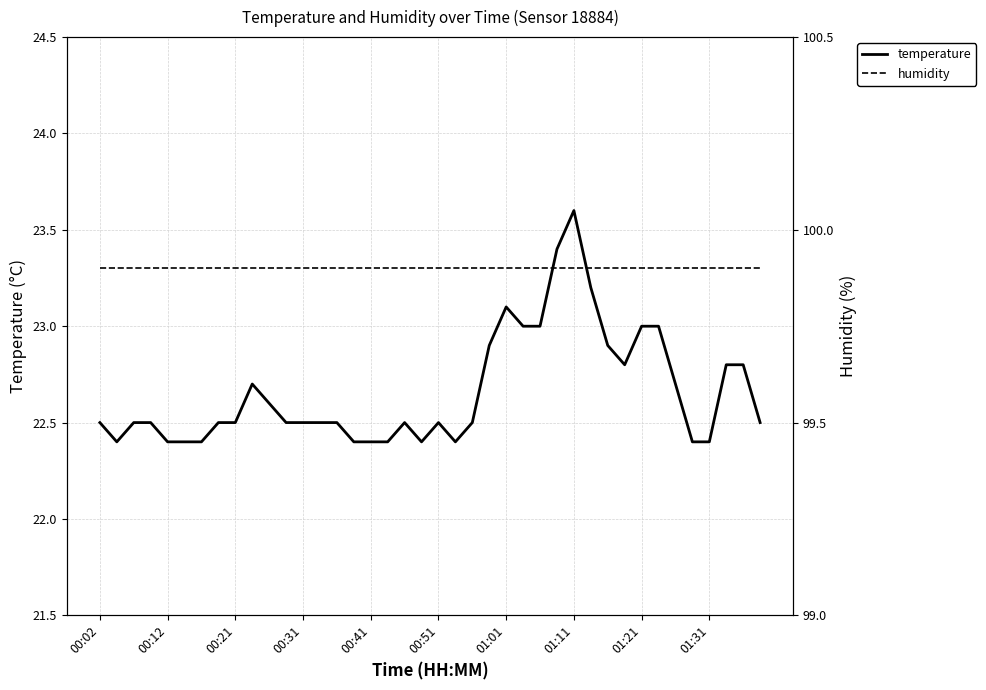

At which label does temperature reach its peak?

01:11